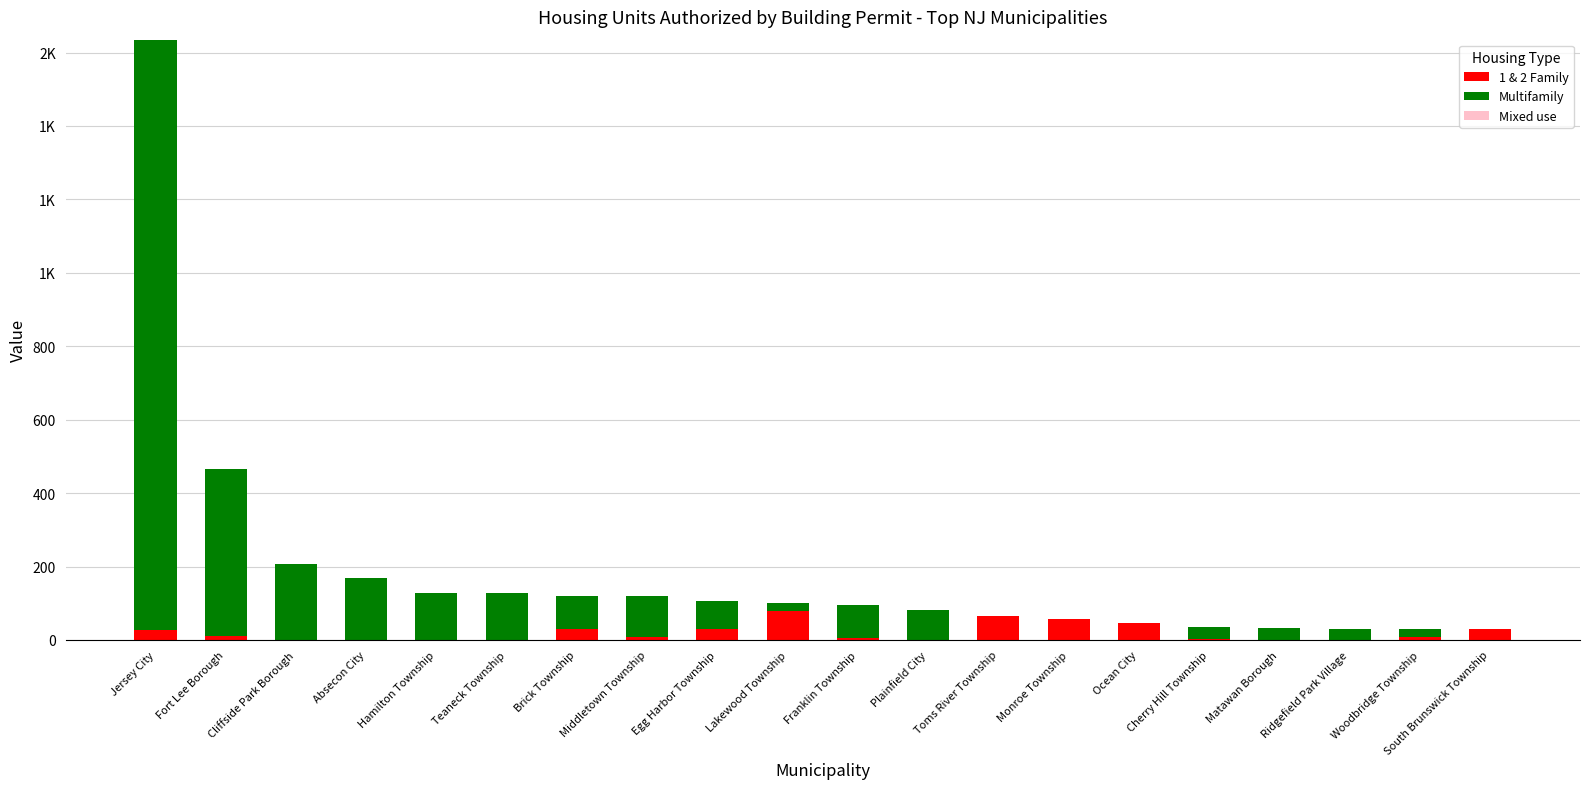

Which has a higher value, Cherry Hill Township or Middletown Township?

Middletown Township